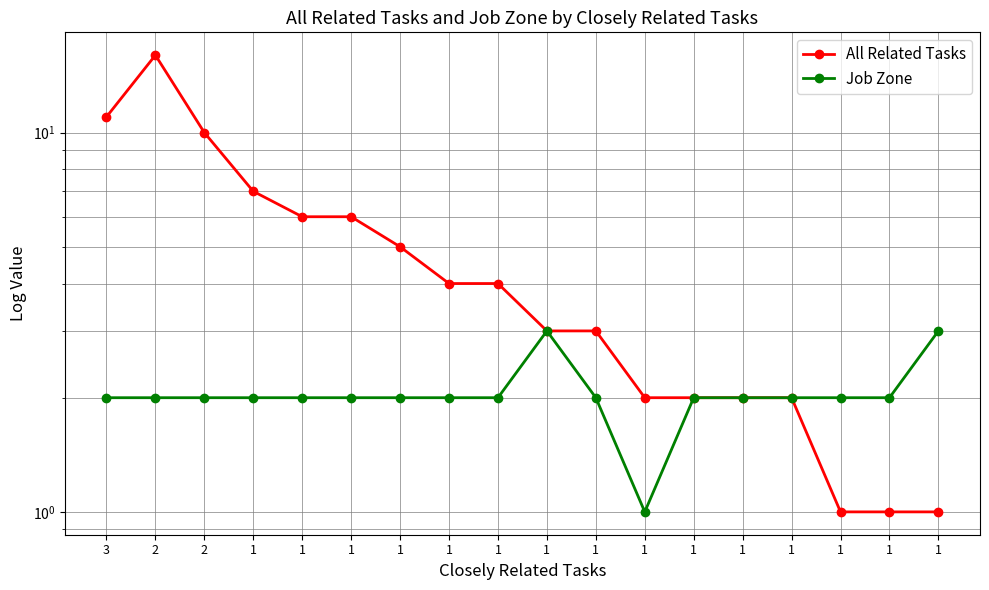

In Job Zone, how many points are higher than both neighbors (excluding endpoints)?

1